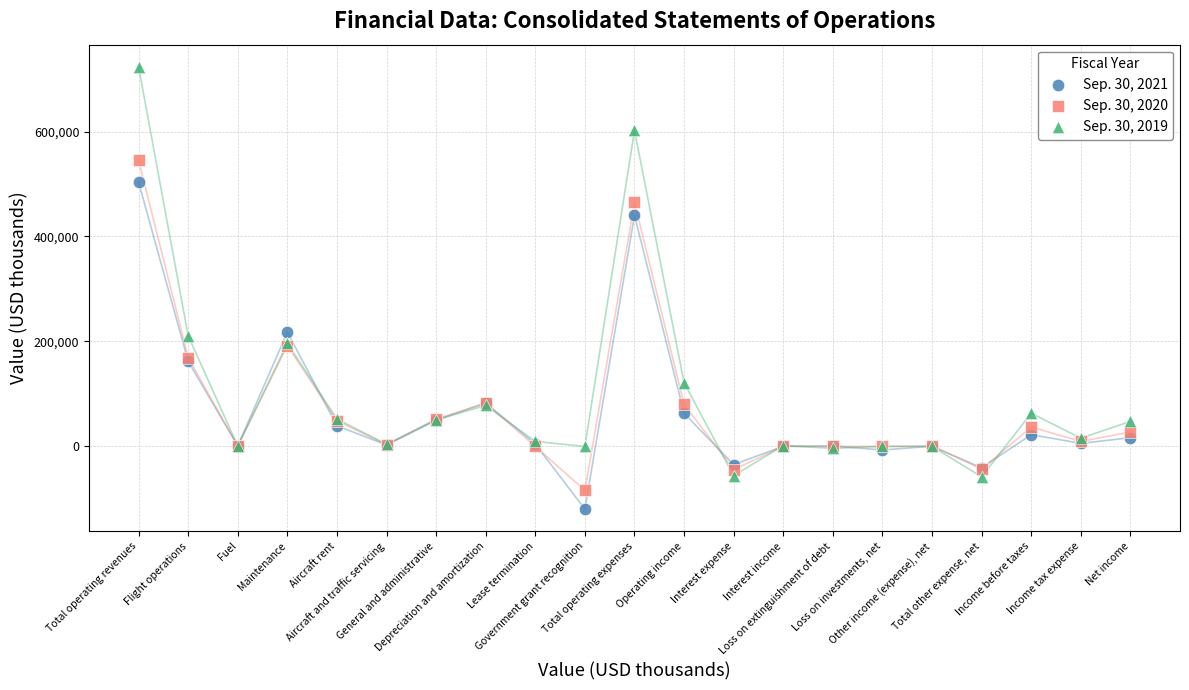

What are all the series names shown in the legend?

Sep. 30, 2021, Sep. 30, 2020, Sep. 30, 2019